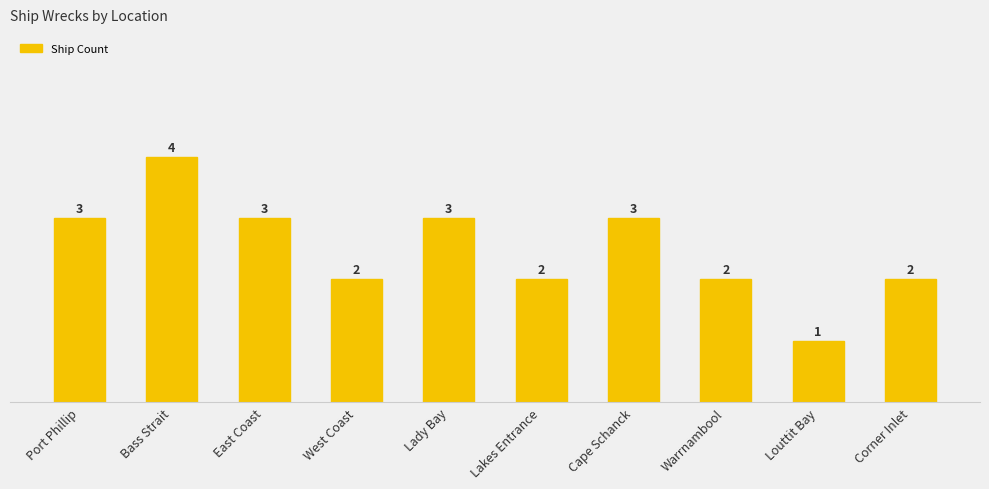

What position from the right is Corner Inlet?

1